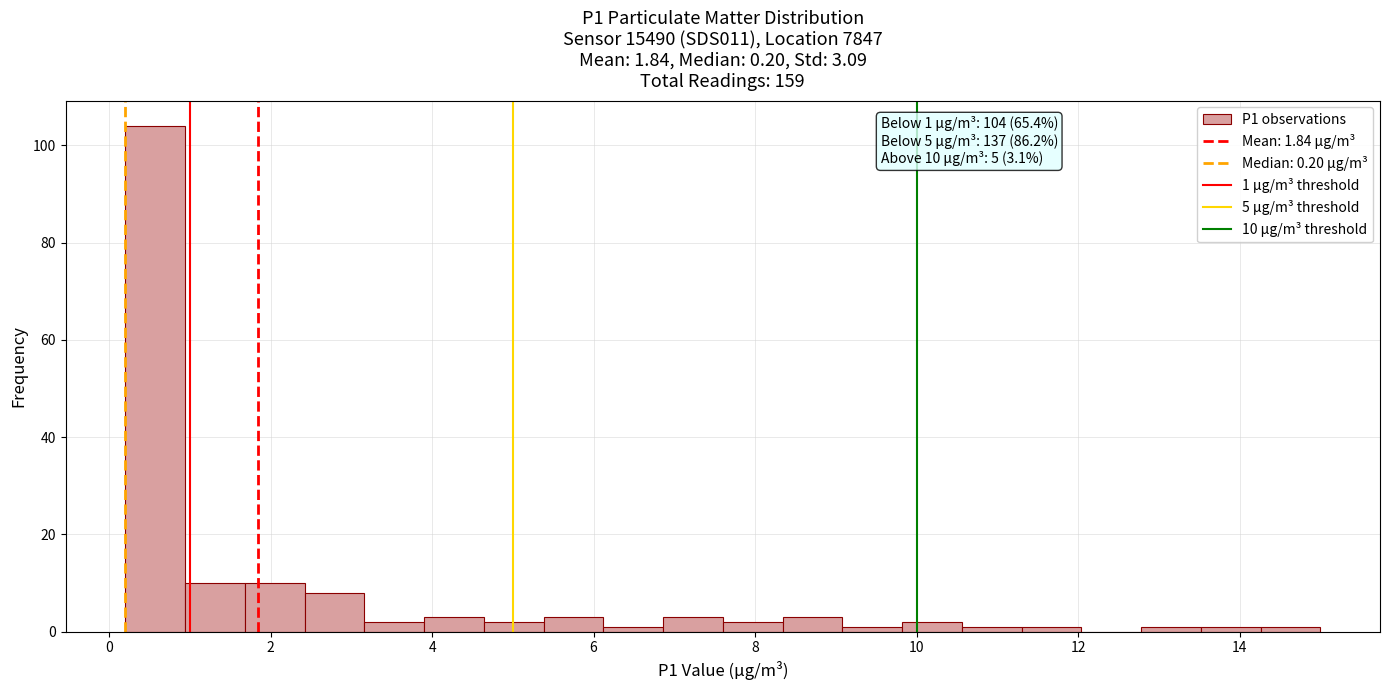

Read against the x-axis, roughly where is the centre of the tallest bar?

0.6